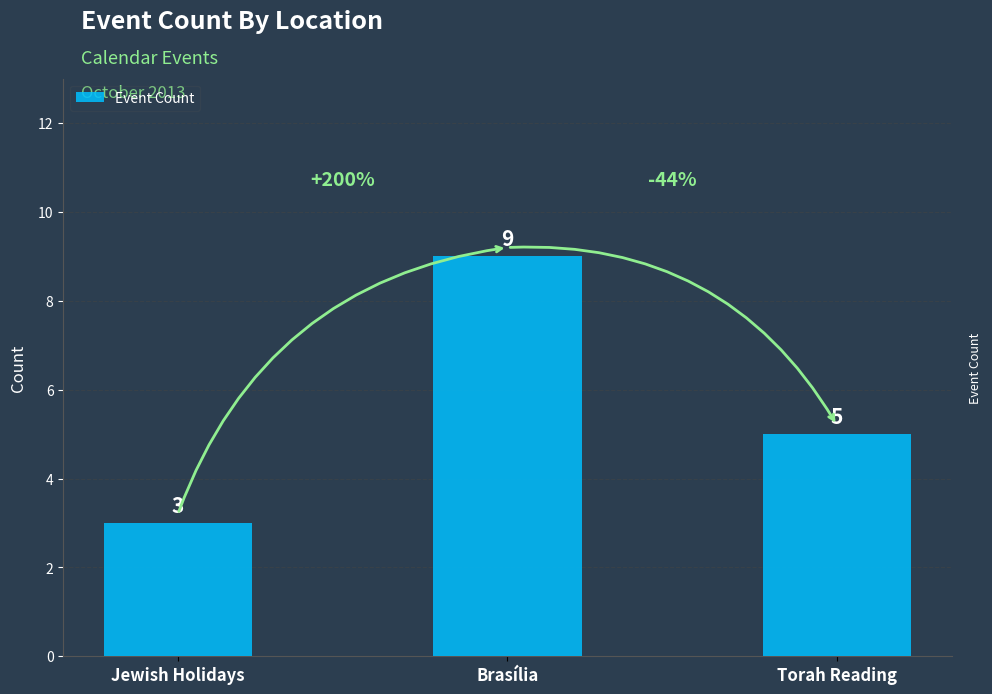

Which category has the highest value across all series?

Brasília